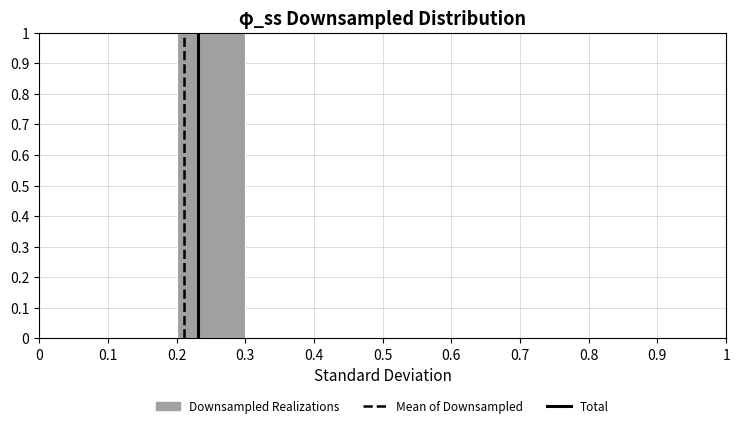

Reading left to right, transcribe this chart: for each bar, give the range it covers on the x-axis and its height. The values are not printed on the chart, so give them approximately, as read against the axis.

0 to 0.1: 0
0.1 to 0.2: 0
0.2 to 0.3: 1
0.3 to 0.4: 0
0.4 to 0.5: 0
0.5 to 0.6: 0
0.6 to 0.7: 0
0.7 to 0.8: 0
0.8 to 0.9: 0
0.9 to 1: 0